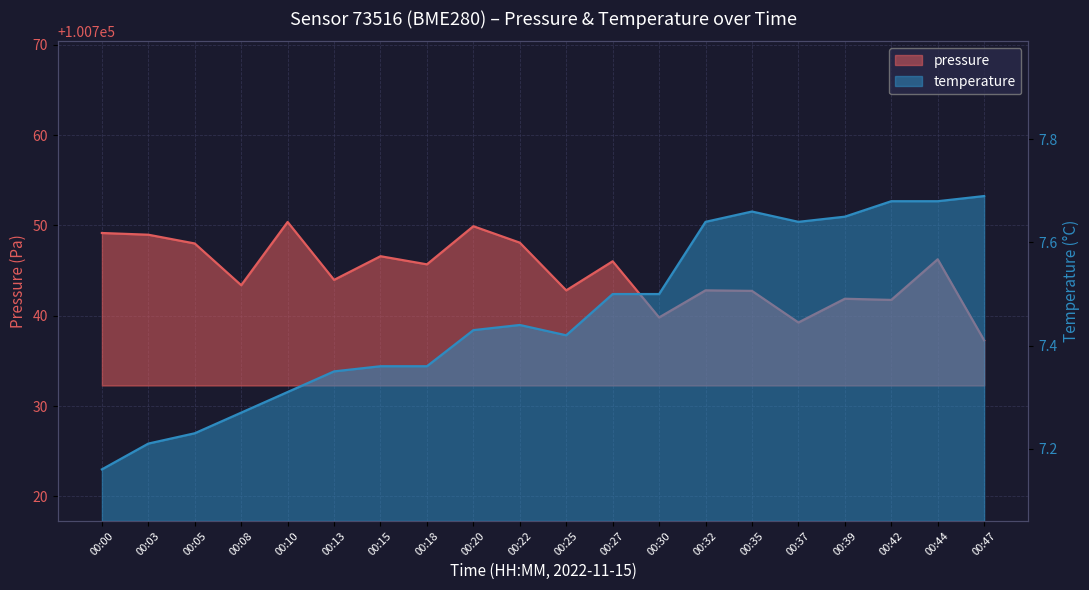

Which series has the largest range (max minus min)?

pressure